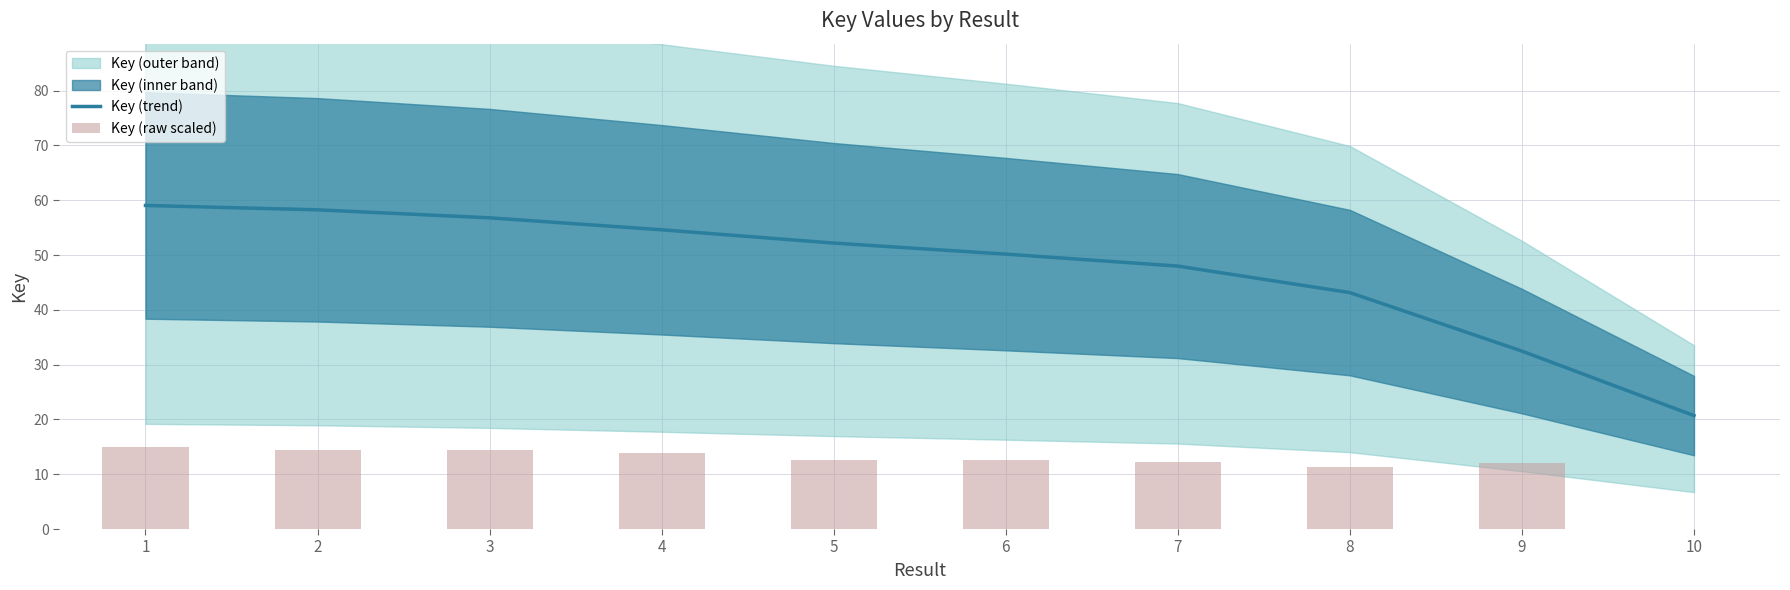

Where is Key (trend) nearest to the value 39?

8